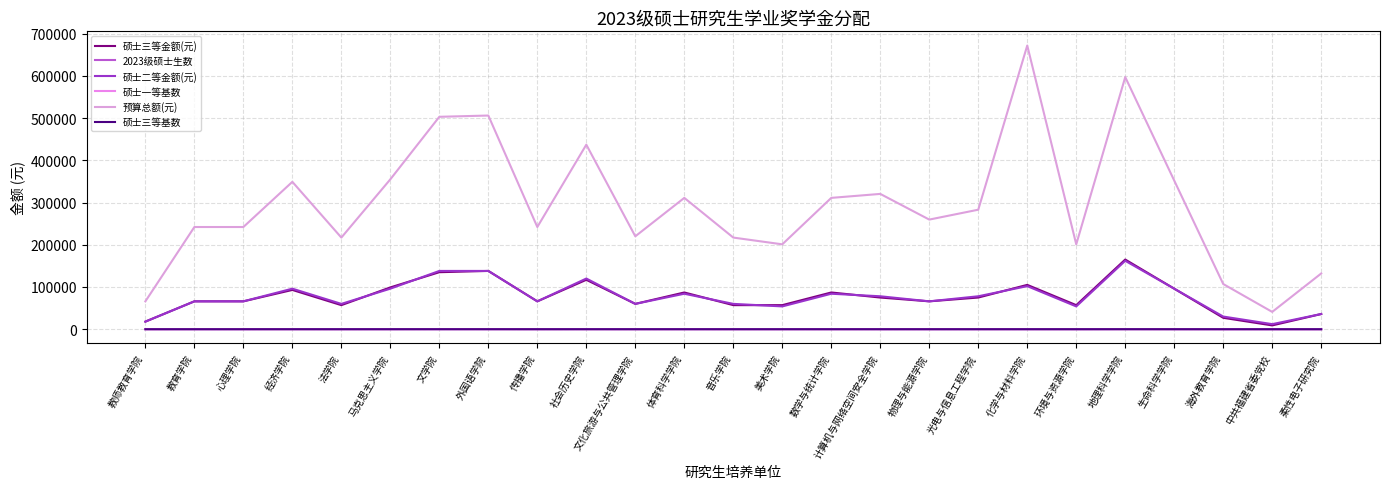

What is the maximum value for 硕士三等基数?

55